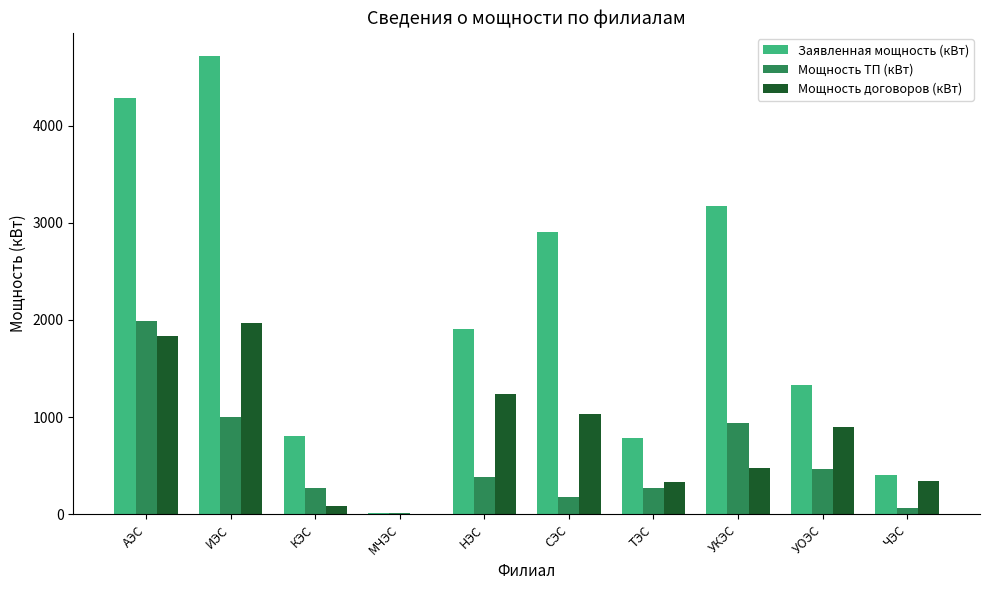

How many groups of bars are there?

10